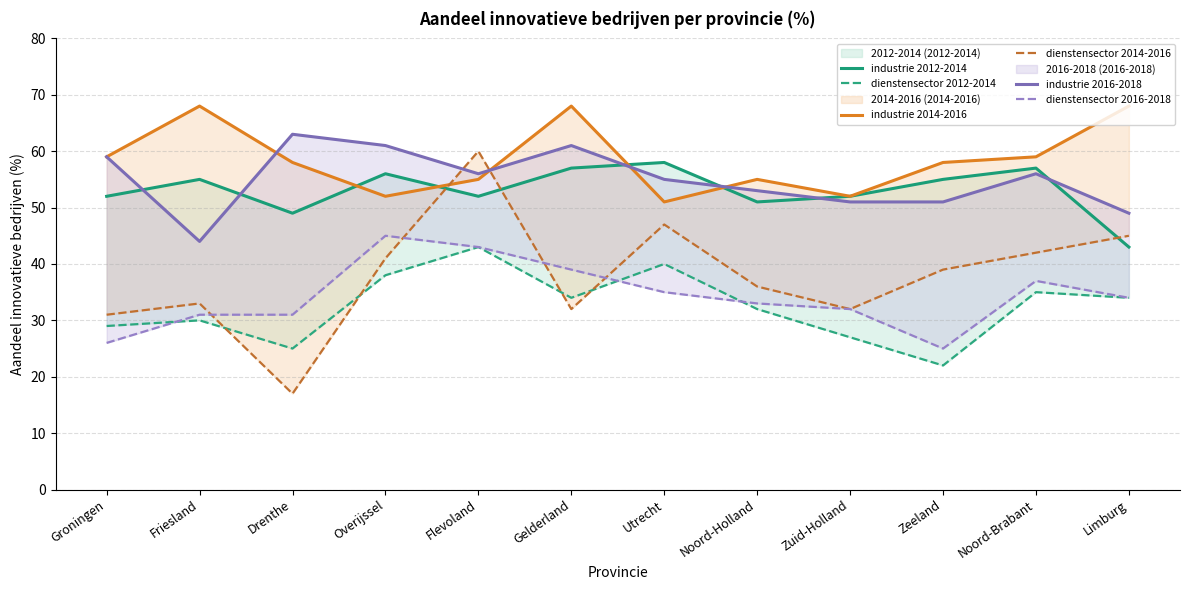

Is it true that industrie 2016-2018 equals 44 at Friesland?

True